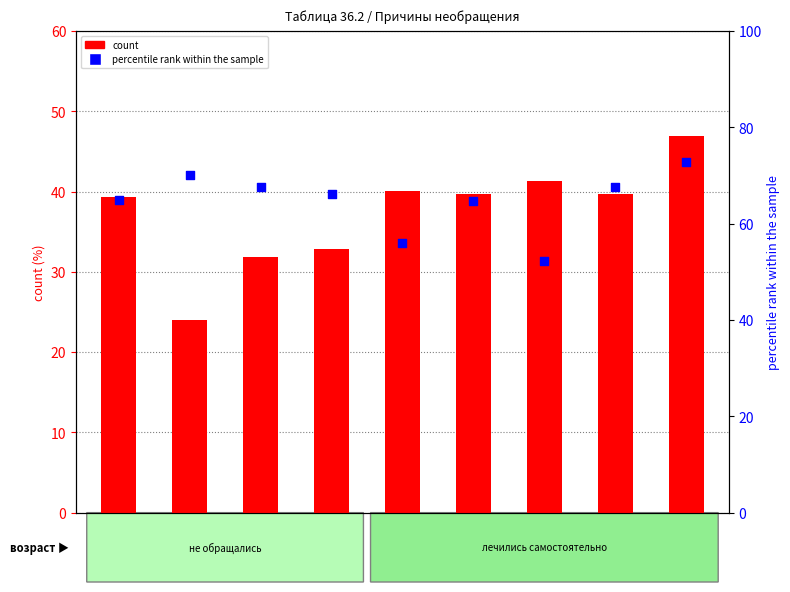

What are all the series names shown in the legend?

count, percentile rank within the sample